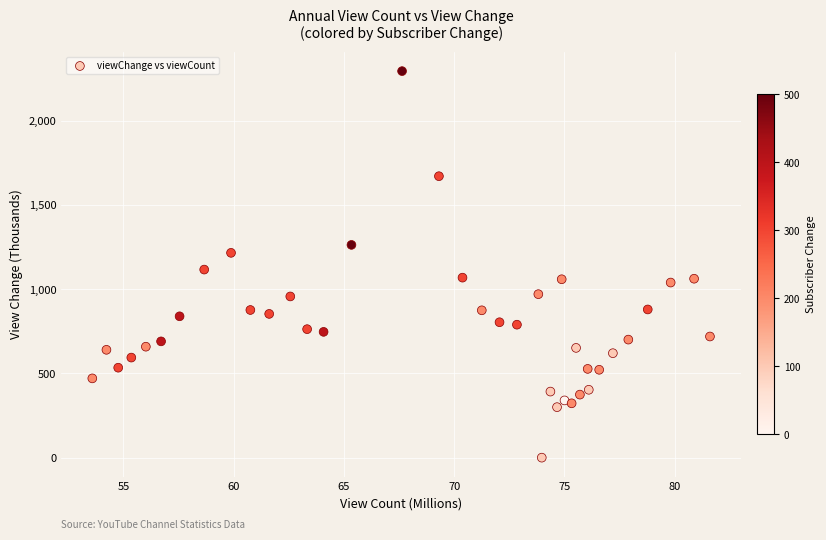

What is the range of Y values (max minus min)?

2295.9